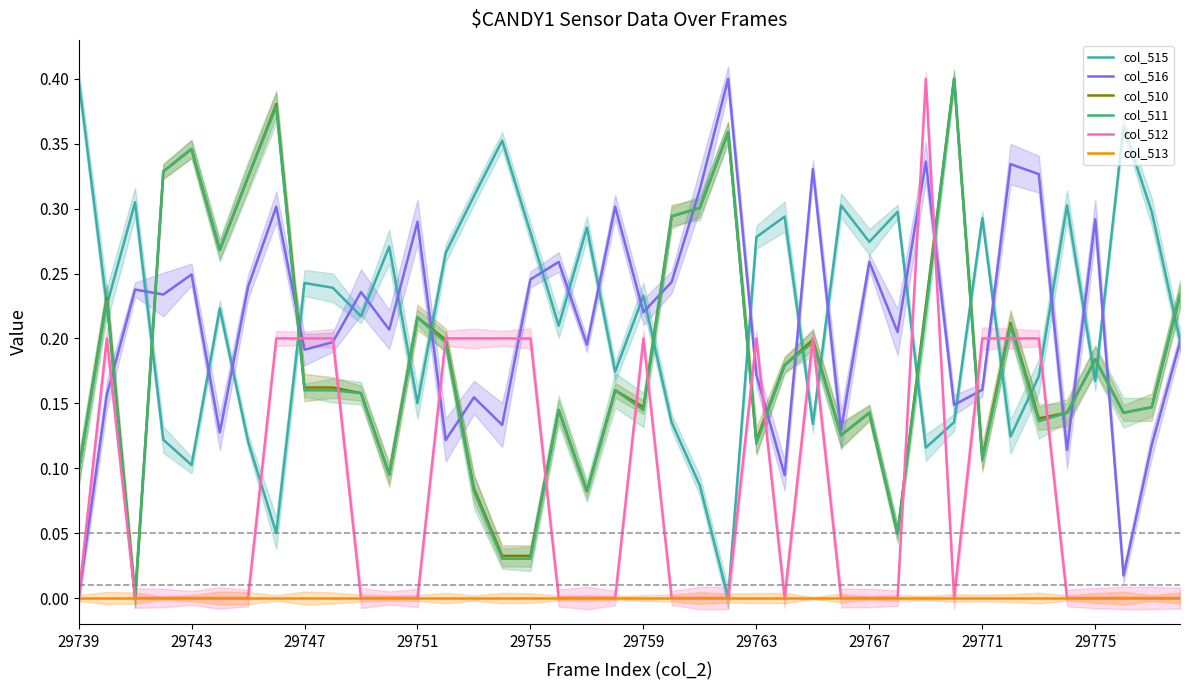

What is the difference between the maximum and second lowest values in the col_516 series?

0.4